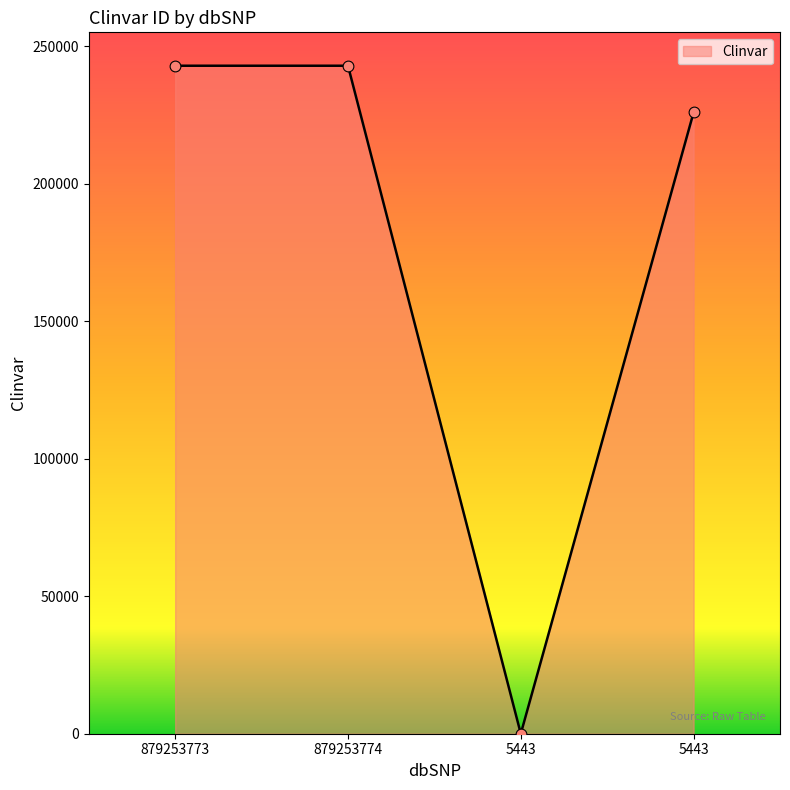

What is the change in value from 879253773 to 5443?

-242984